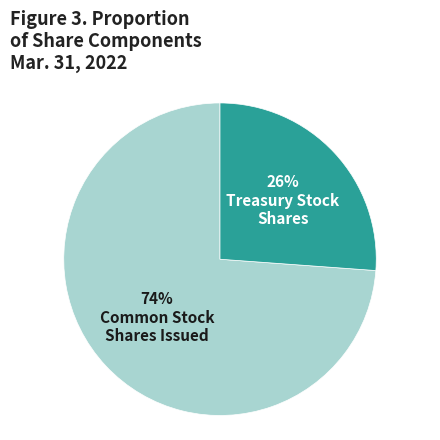

To the nearest percent, what is the average slice percentage?

50%